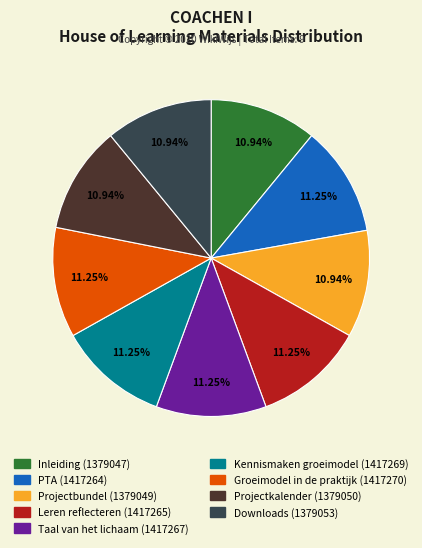

To the nearest percent, what portion does Taal van het lichaam represent?

11%